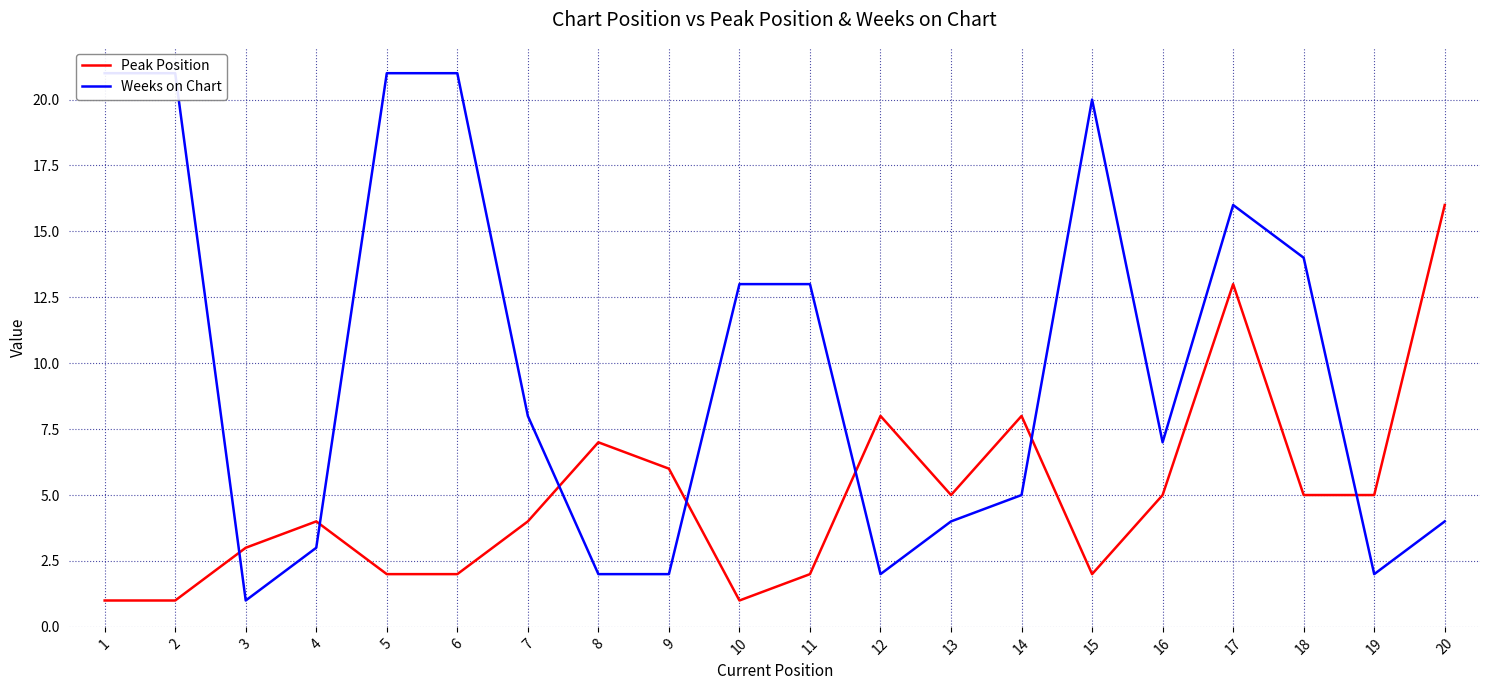

The value of Weeks on Chart at 7 is 8. True or false?

True